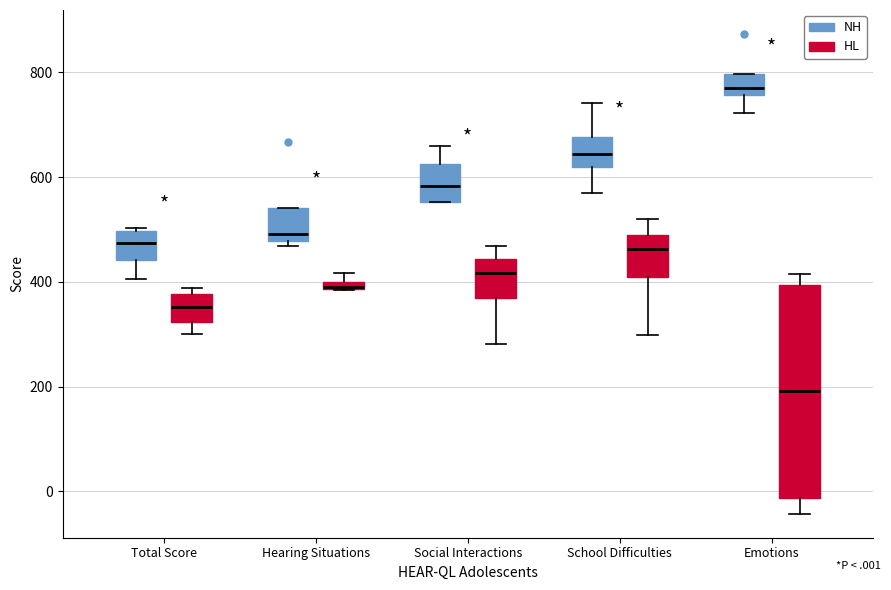

Where does the upper whisker of the box for School Difficulties (HL) end on the y-axis? The values are not printed on the chart, so give them approximately, as read against the axis.

520